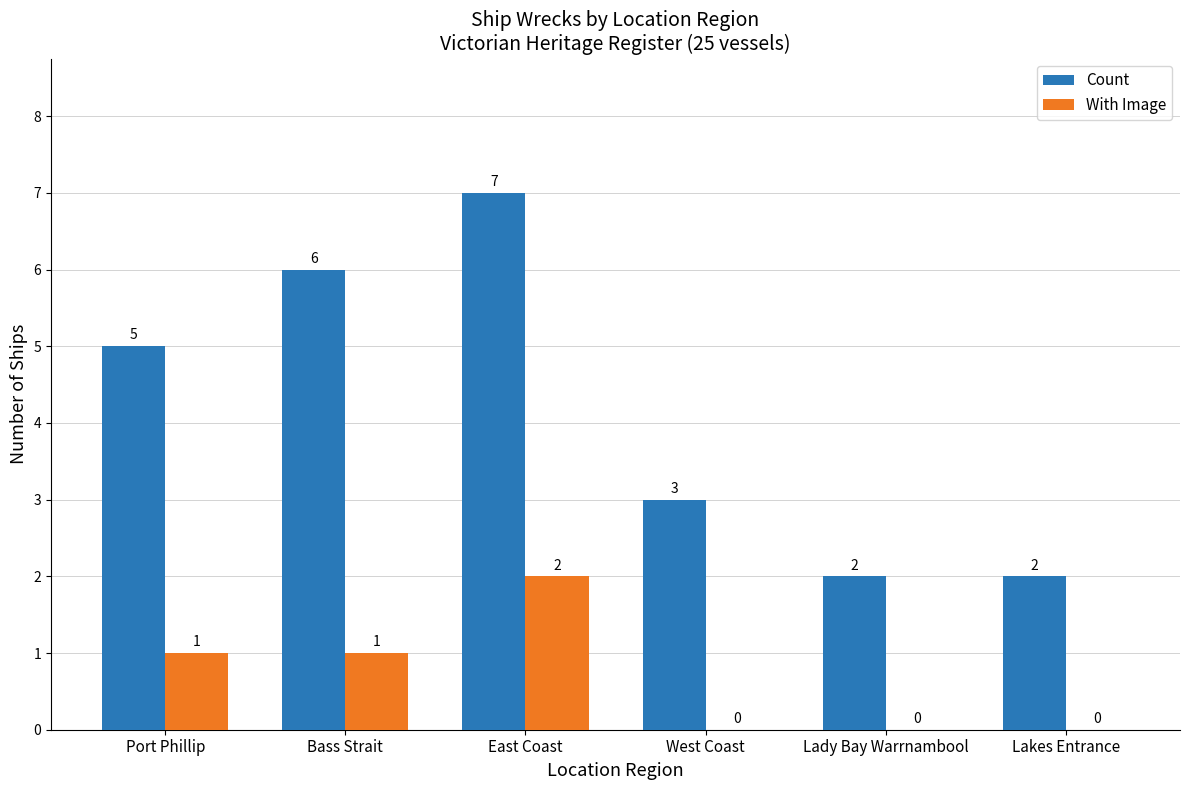

At which category is the sum across all series the highest?

East Coast